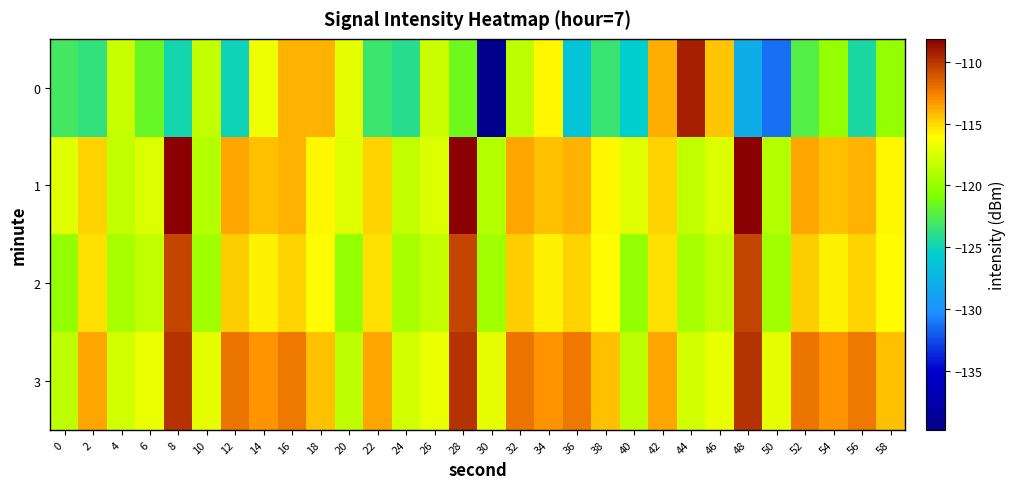

Which has a higher value, 38 or 44?

44